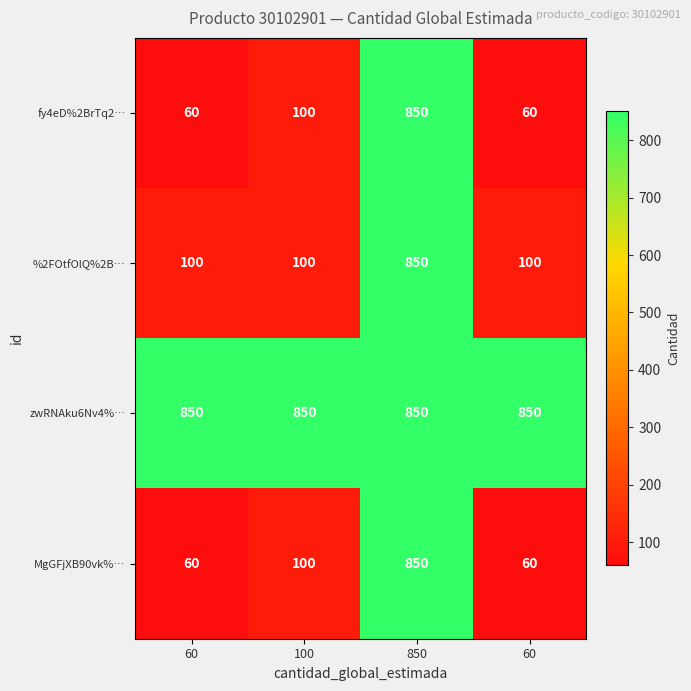

How many categories are shown in the chart?

4